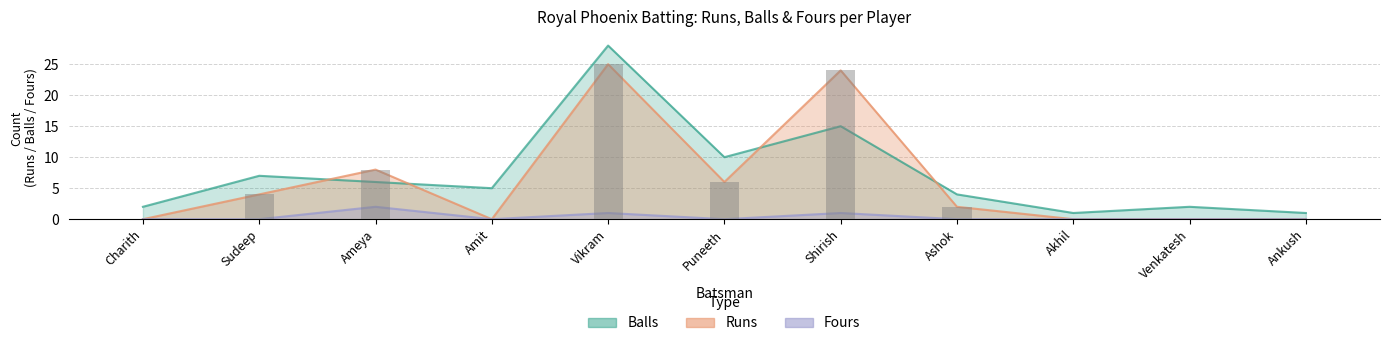

Rank the series by their average value, from lowest to highest.

Fours, Runs, Balls